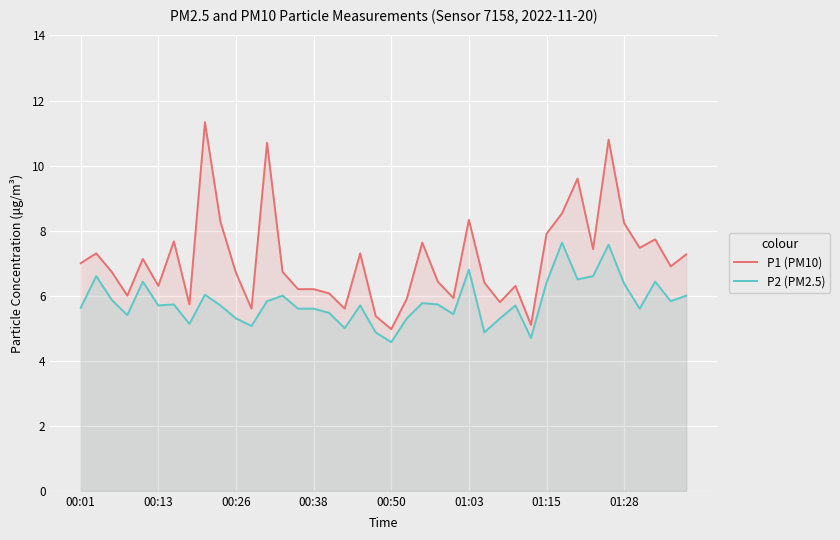

Reading right to left, what are all the values shown in this chart?

P1 (PM10): 7.3	6.9	7.7	7.5	8.2	10.8	7.4	9.6	8.5	7.9	5.1	6.3	5.8	6.4	8.3	5.9	6.4	7.6	5.9	5.0	5.4	7.3	5.6	6.1	6.2	6.2	6.7	10.7	5.6	6.7	8.3	11.3	5.7	7.7	6.3	7.1	6.0	6.7	7.3	7.0
P2 (PM2.5): 6.0	5.8	6.4	5.6	6.4	7.6	6.6	6.5	7.6	6.4	4.7	5.7	5.3	4.9	6.8	5.4	5.7	5.8	5.3	4.6	4.9	5.7	5.0	5.5	5.6	5.6	6.0	5.8	5.1	5.3	5.7	6.0	5.1	5.7	5.7	6.4	5.4	5.9	6.6	5.6